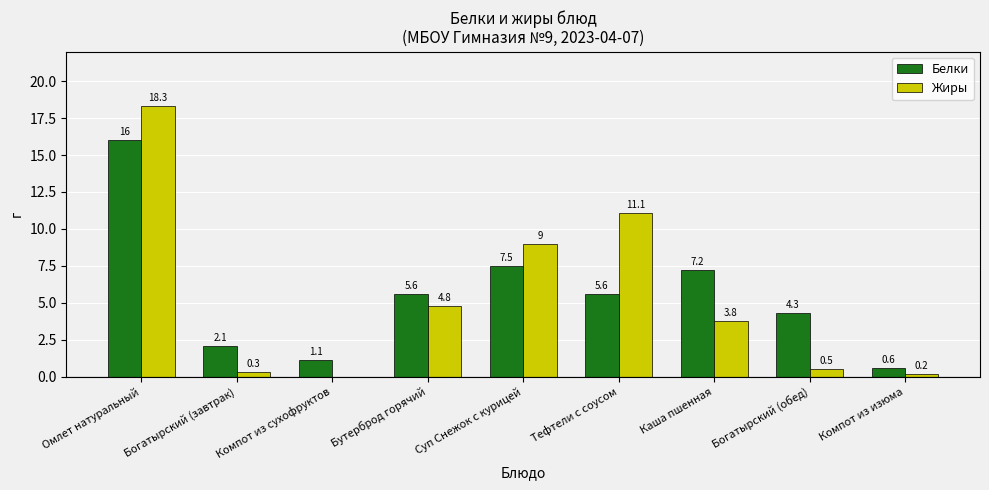

Does the chart contain stacked bars?

No